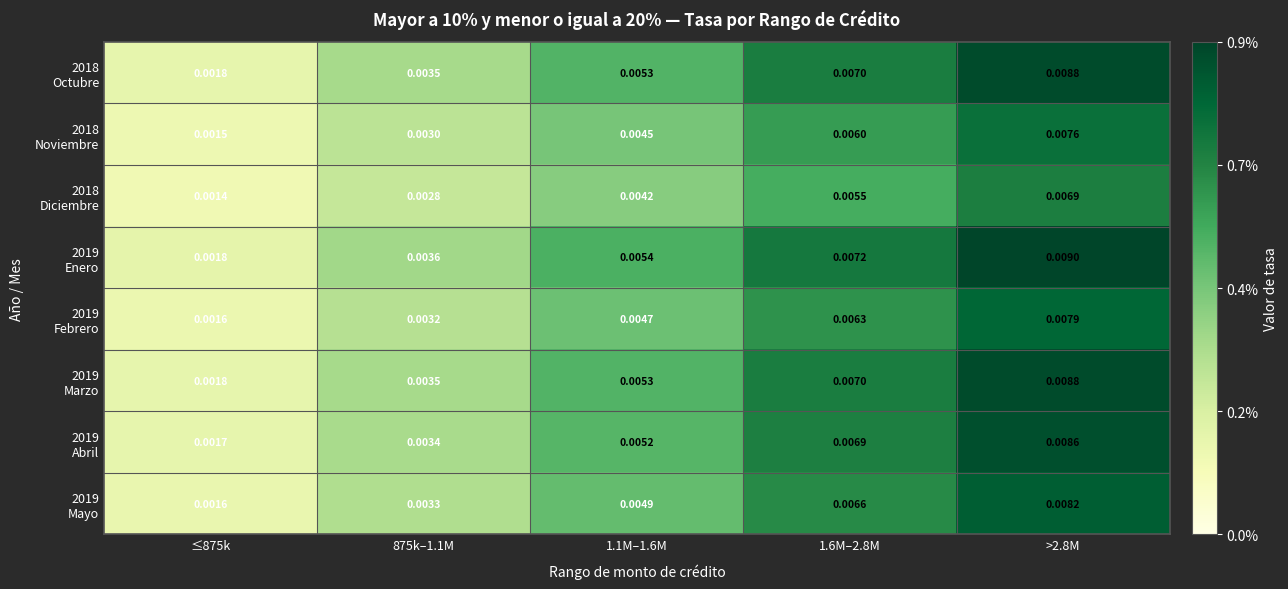

Which series has the widest spread of values?

2019 Enero